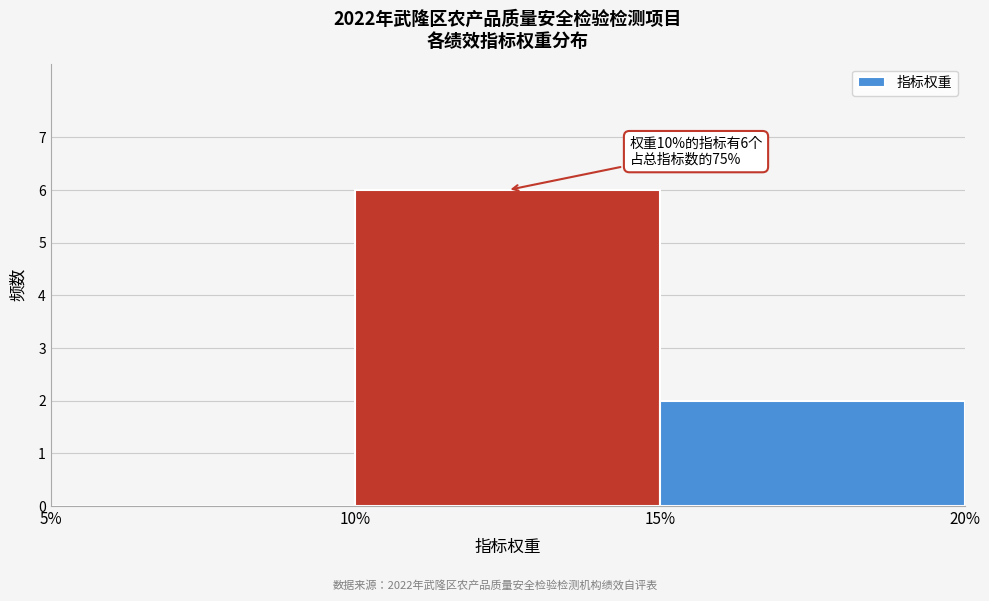

Over which range of the x-axis is the bar tallest?

10% to 15%